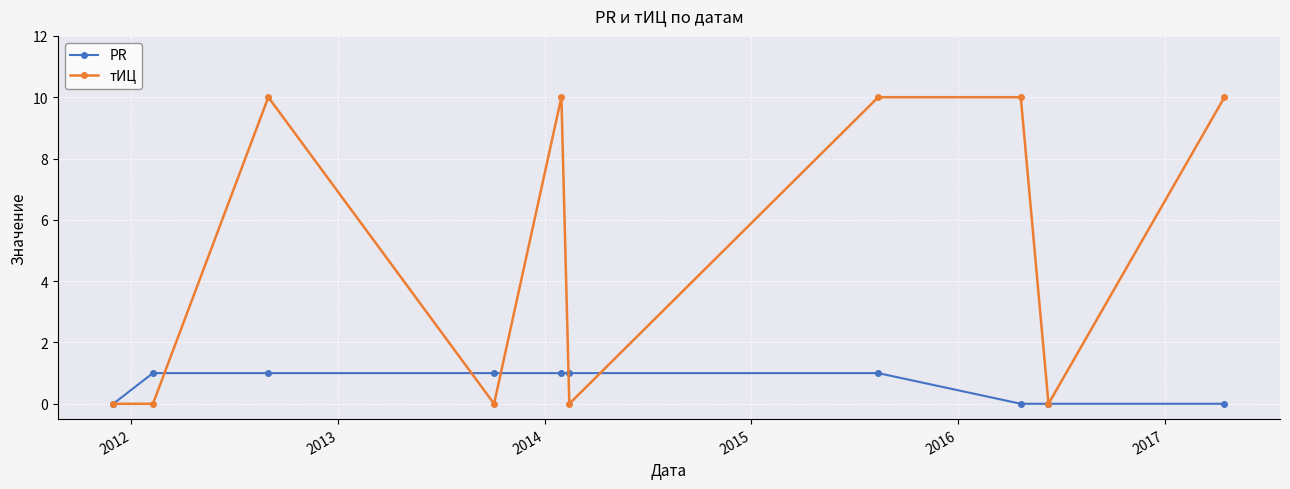

What is the value of the PR point at the 3rd from the left?

1